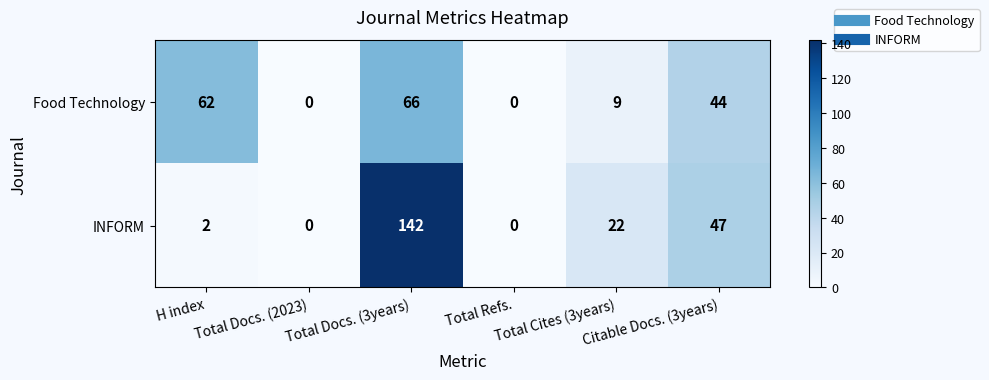

Is it true that INFORM equals 142 at Total Docs. (3years)?

True